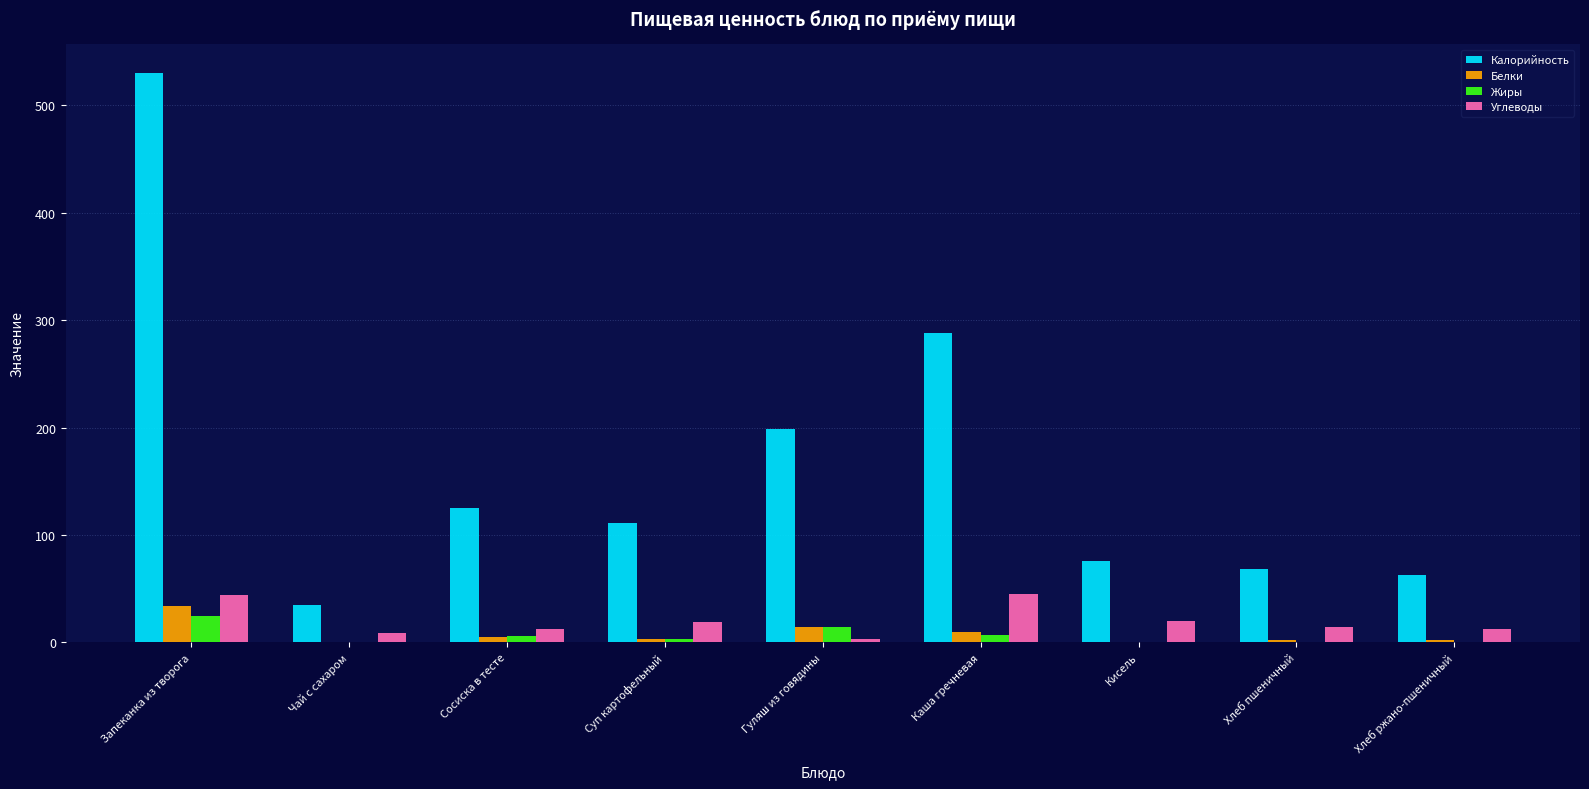

Is the value of Калорийность at Суп картофельный greater than the value of Углеводы at Суп картофельный?

Yes